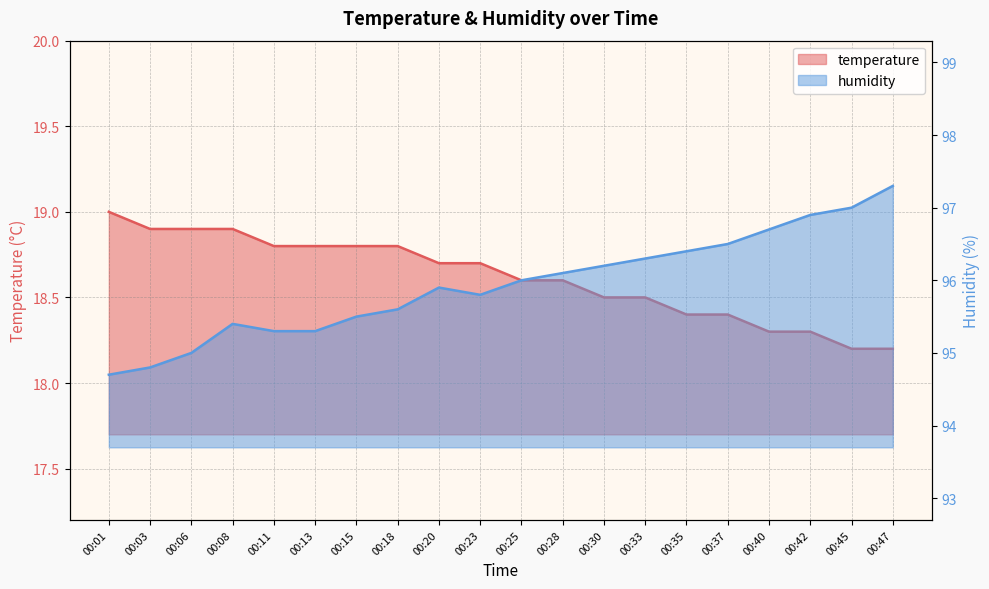

What is the difference between the maximum and minimum values in the temperature series?

0.8